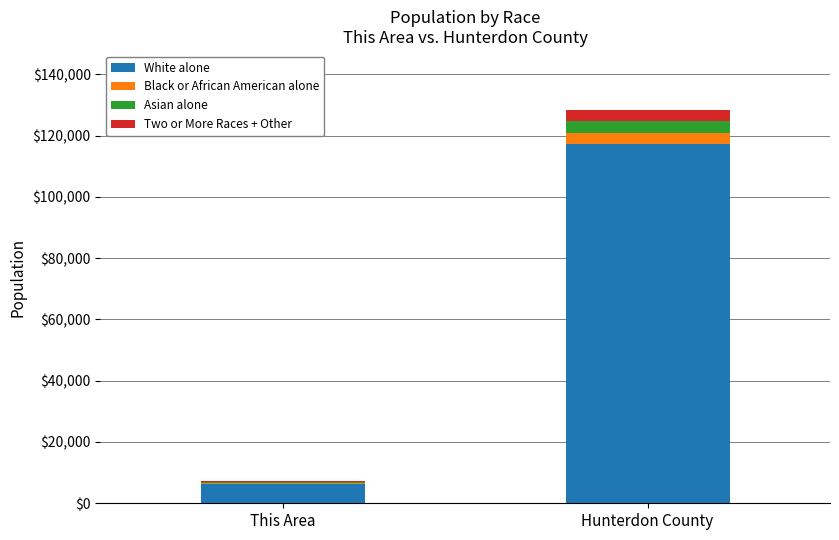

At which label does White alone reach its peak?

Hunterdon County